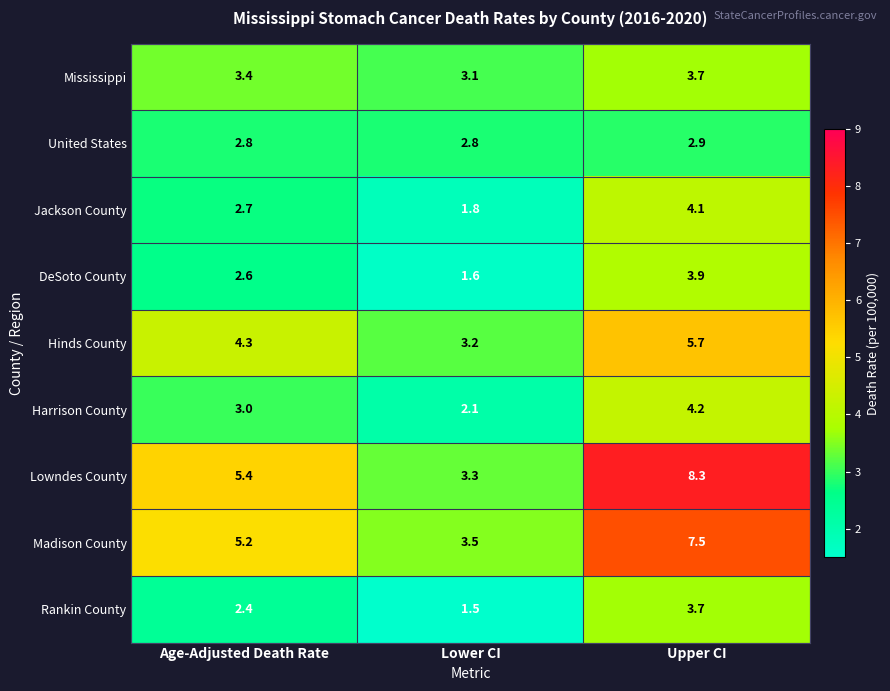

Between Lower CI and Upper CI, which series saw the biggest shift?

Lowndes County